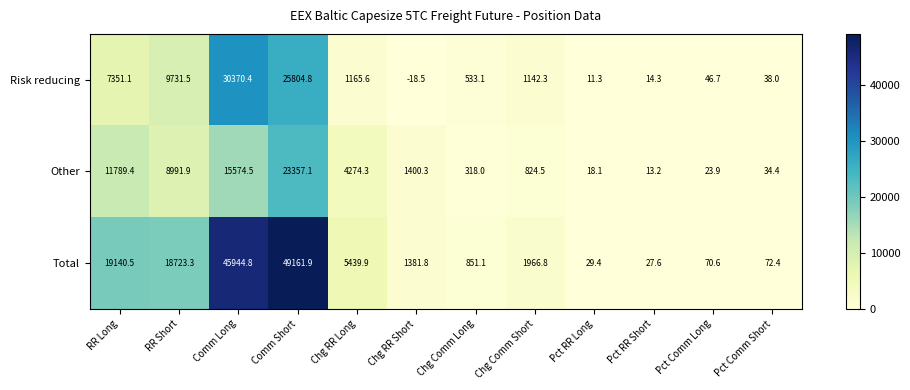

Is it true that Other equals 34.4 at Pct Comm Short?

True